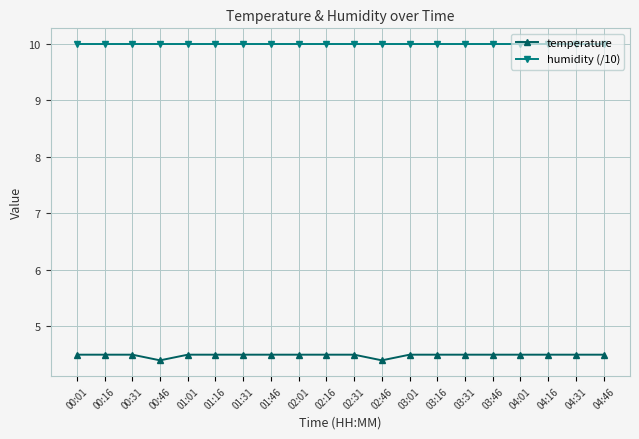

What are all the series names shown in the legend?

temperature, humidity (/10)